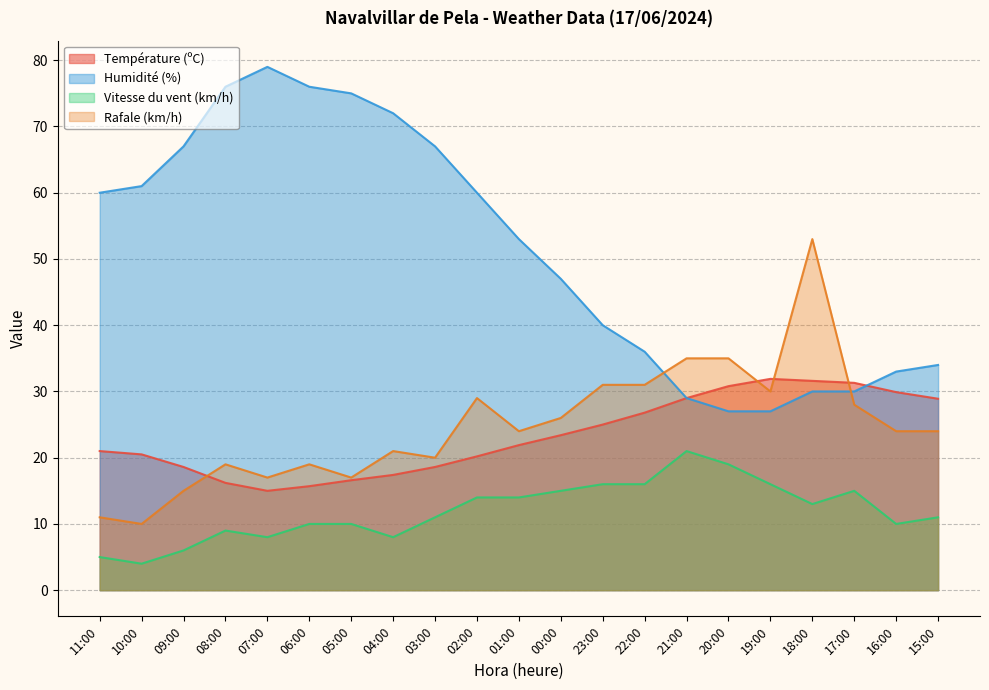

How many values in the Humidité (%) series are below 53?

10